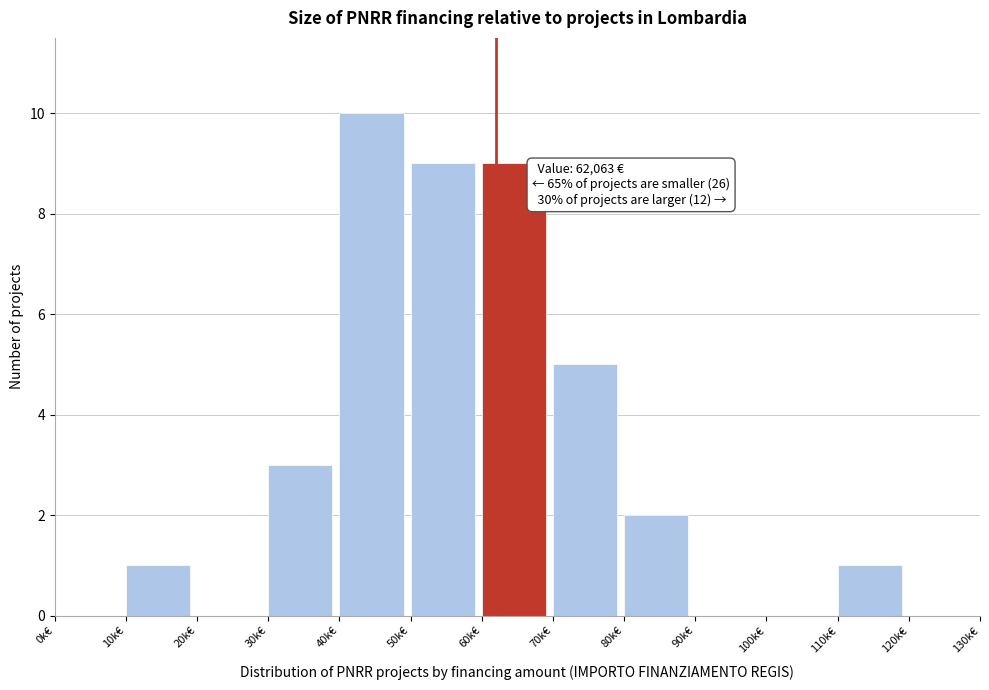

Reading left to right, extract all data points from this chart.

0k€=0	10k€=1	20k€=0	30k€=3	40k€=10	50k€=9	60k€=9	70k€=5	80k€=2	90k€=0	100k€=0	110k€=1	120k€=0